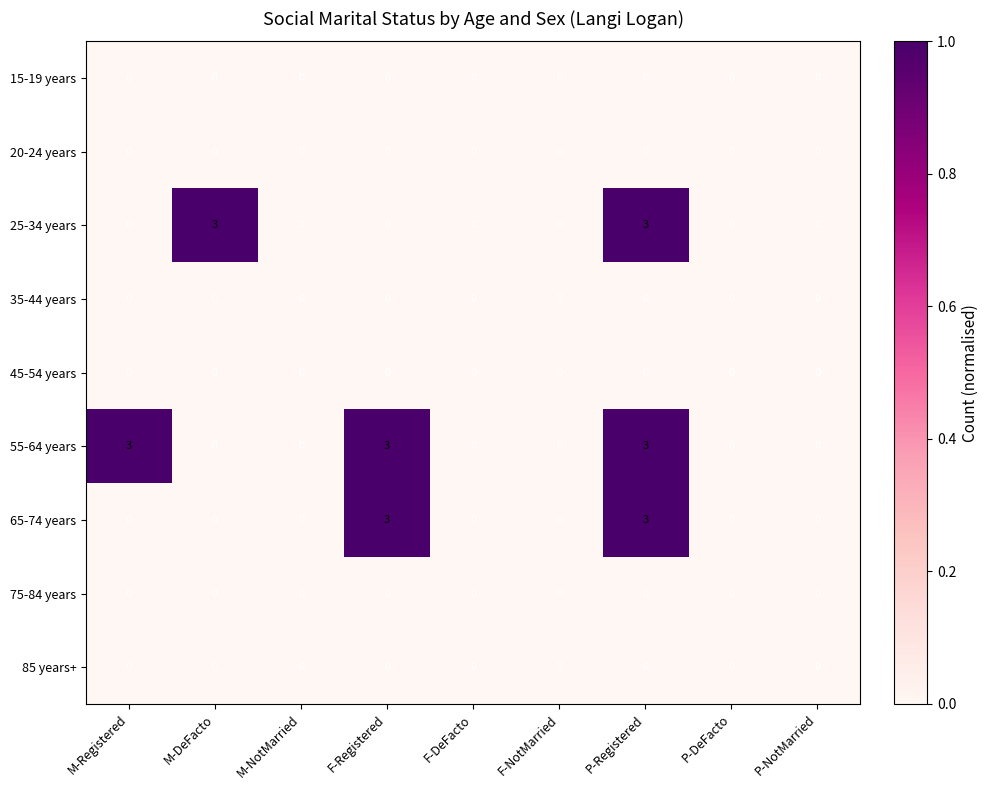

Which series has the largest total across all categories?

55-64 years